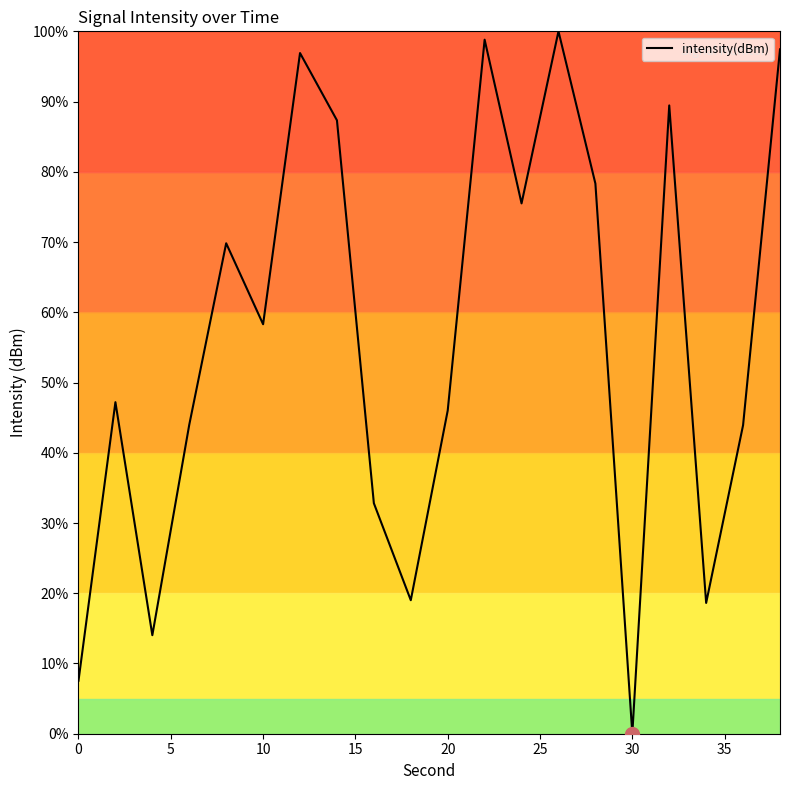

What is the difference between the maximum and minimum values?

100.0